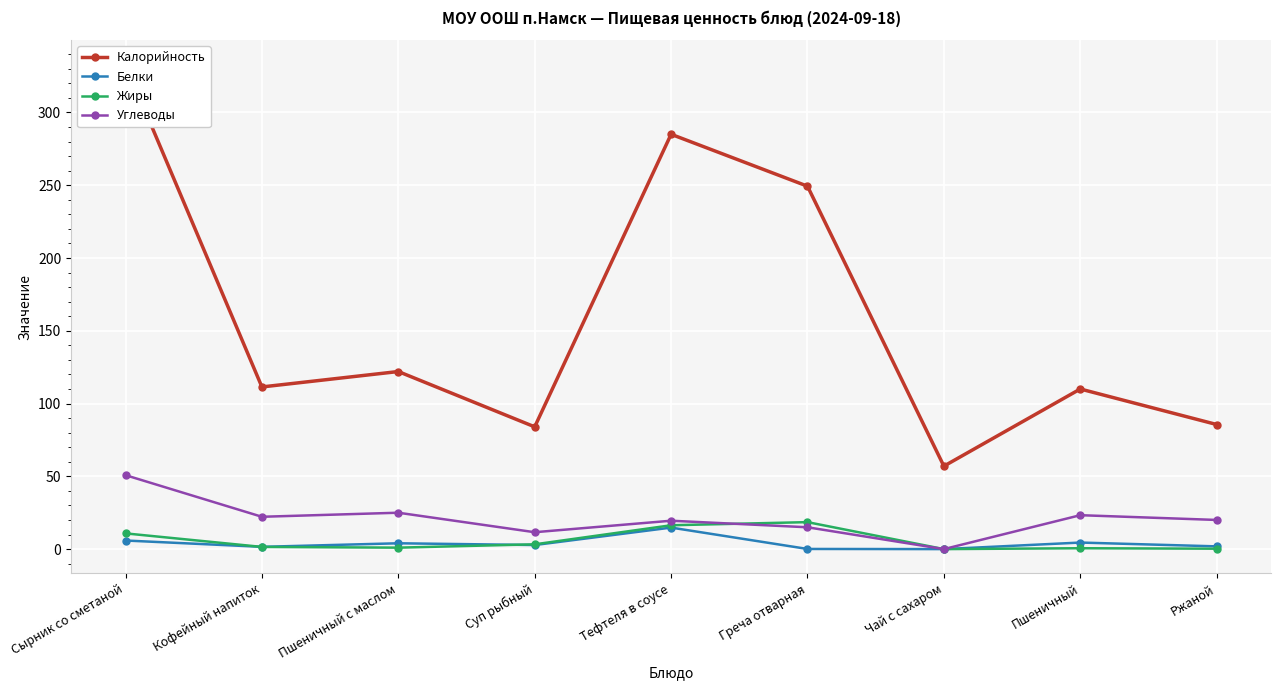

Reading right to left, extract all data points from this chart.

Калорийность: 85.6	110.0	57.0	249.3	285.0	84.0	122.0	111.4	333.0
Белки: 1.9	4.5	0.0	0.1	14.8	2.8	4.0	1.6	5.9
Жиры: 0.3	0.6	0.0	18.5	16.4	3.3	1.0	1.5	10.8
Углеводы: 20.0	23.3	0.0	15.0	19.5	11.6	25.0	22.2	50.8